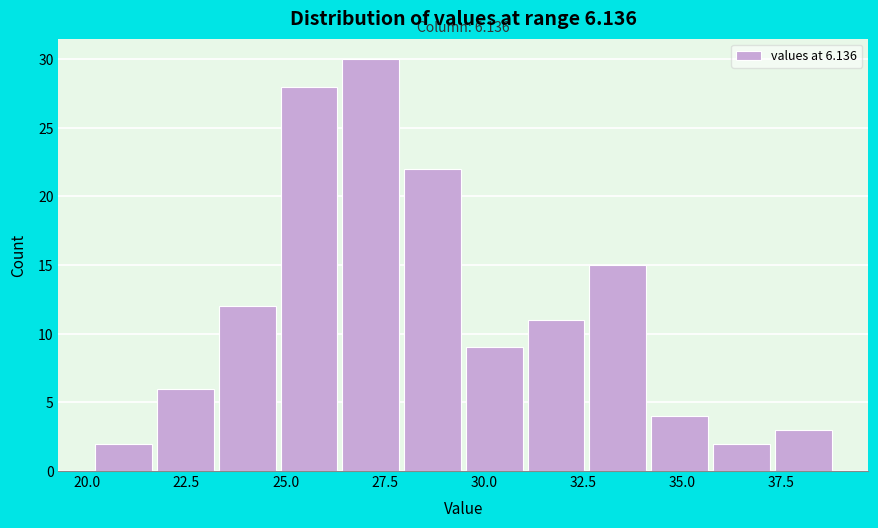

Read against the x-axis, roughly where is the centre of the tallest bar?

27.0